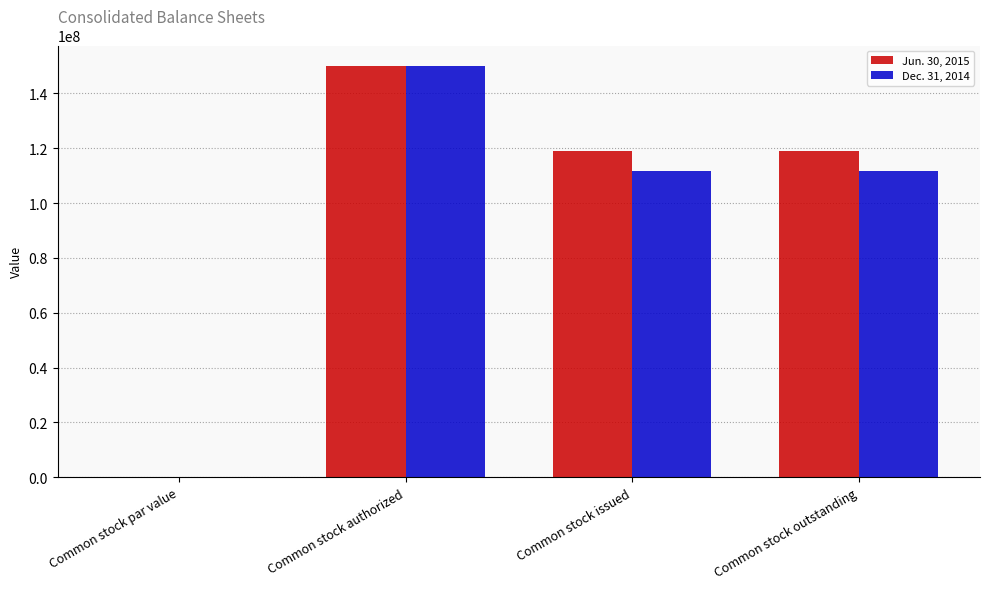

What are all the series names shown in the legend?

Jun. 30, 2015, Dec. 31, 2014